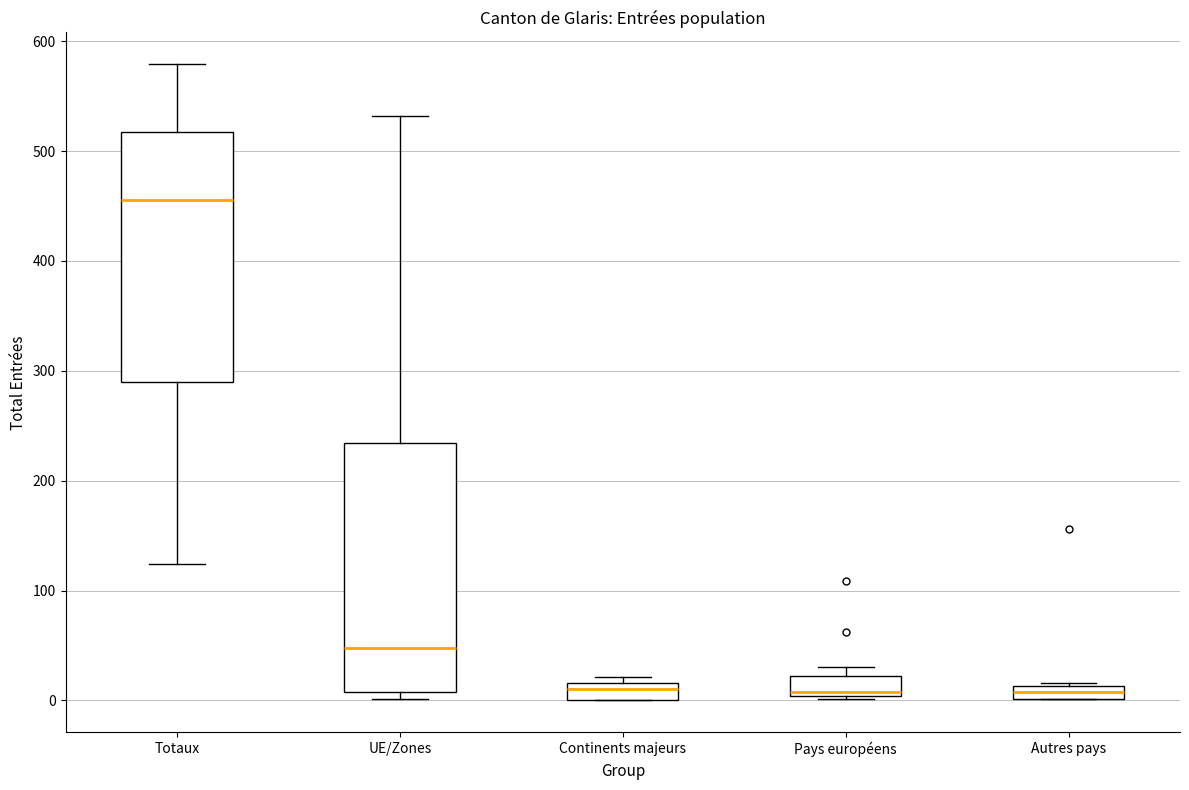

Which box's median line is the highest?

Totaux